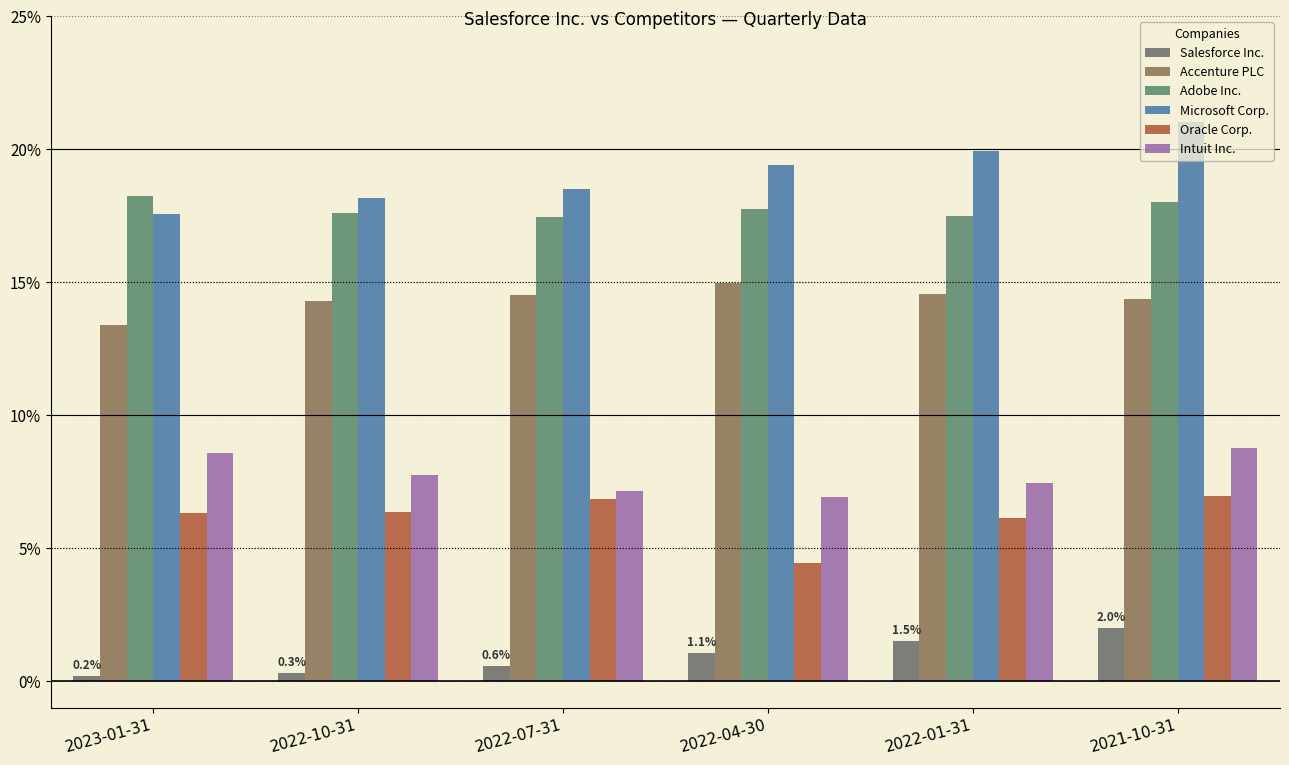

Reading left to right, list all the values displayed in this chart.

Salesforce Inc.: 2023-01-31=0.0	2022-10-31=0.0	2022-07-31=0.0	2022-04-30=0.0	2022-01-31=0.0	2021-10-31=0.0
Accenture PLC: 2023-01-31=0.1	2022-10-31=0.1	2022-07-31=0.1	2022-04-30=0.1	2022-01-31=0.1	2021-10-31=0.1
Adobe Inc.: 2023-01-31=0.2	2022-10-31=0.2	2022-07-31=0.2	2022-04-30=0.2	2022-01-31=0.2	2021-10-31=0.2
Microsoft Corp.: 2023-01-31=0.2	2022-10-31=0.2	2022-07-31=0.2	2022-04-30=0.2	2022-01-31=0.2	2021-10-31=0.2
Oracle Corp.: 2023-01-31=0.1	2022-10-31=0.1	2022-07-31=0.1	2022-04-30=0.0	2022-01-31=0.1	2021-10-31=0.1
Intuit Inc.: 2023-01-31=0.1	2022-10-31=0.1	2022-07-31=0.1	2022-04-30=0.1	2022-01-31=0.1	2021-10-31=0.1